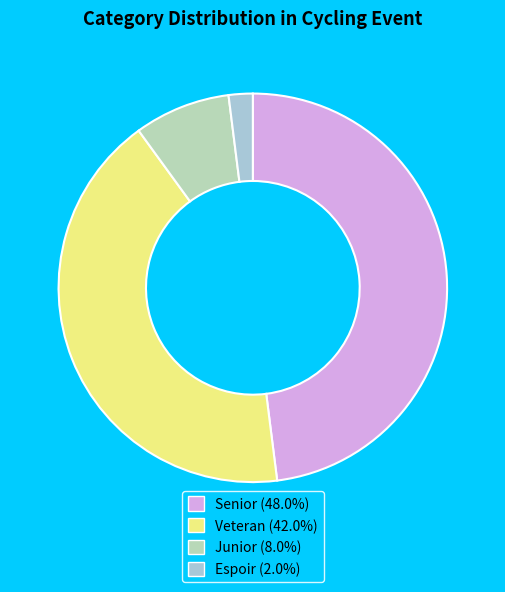

Rank the categories by value from highest to lowest.

Senior, Veteran, Junior, Espoir